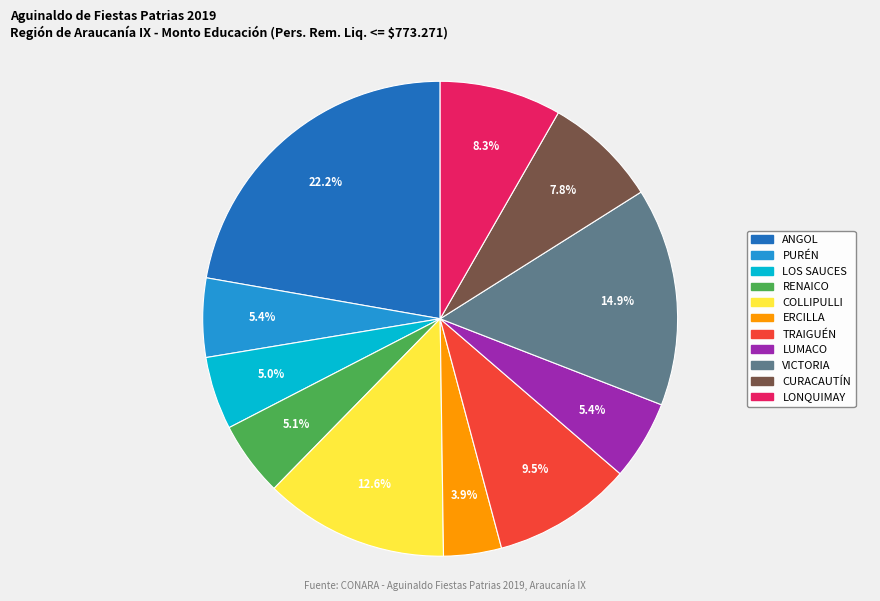

To the nearest percent, what percentage of the pie is VICTORIA?

15%